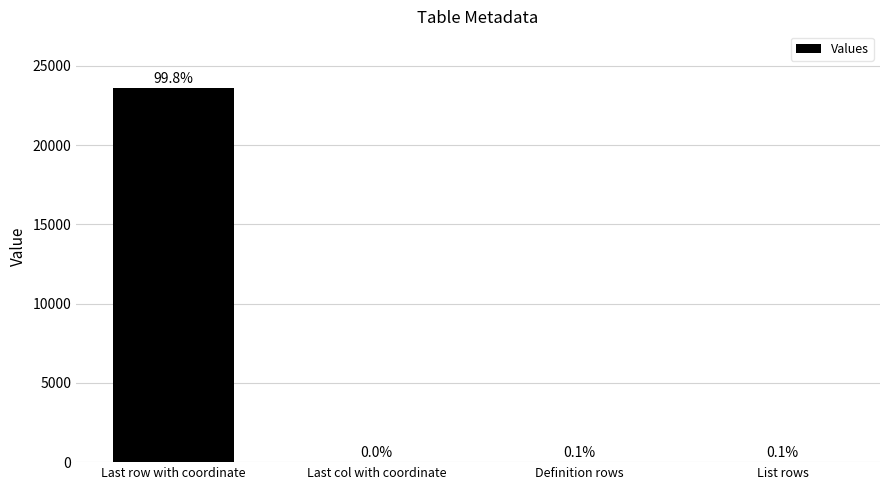

What is the difference between the maximum and minimum values?

23628